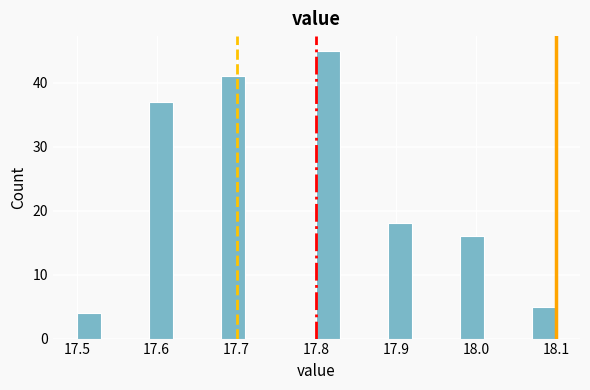

Around what value on the x-axis is the tallest bar? Give the approximate position of its centre, as read against the axis.

17.82